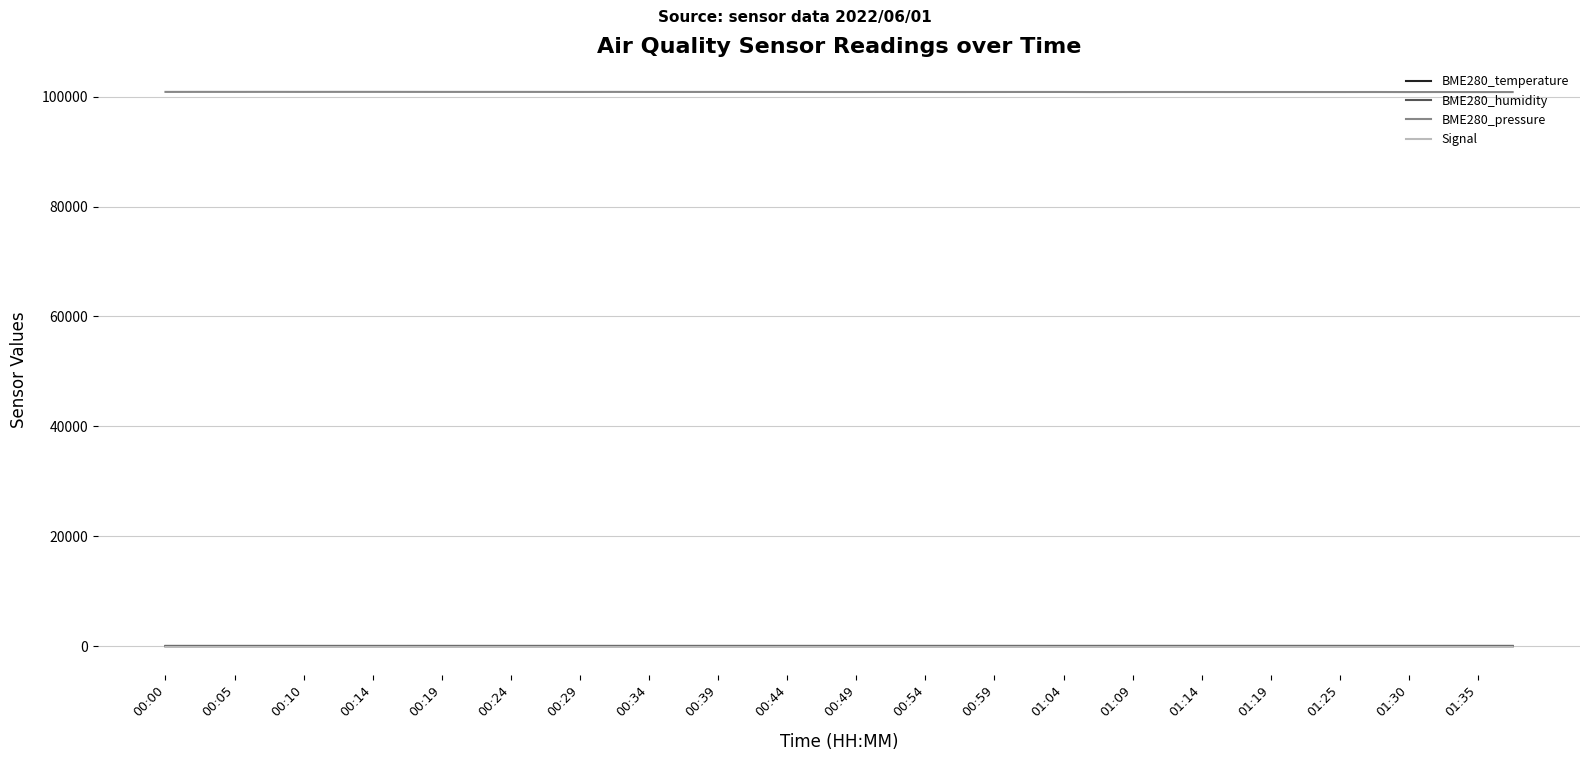

Which series has the largest total across all categories?

BME280_pressure